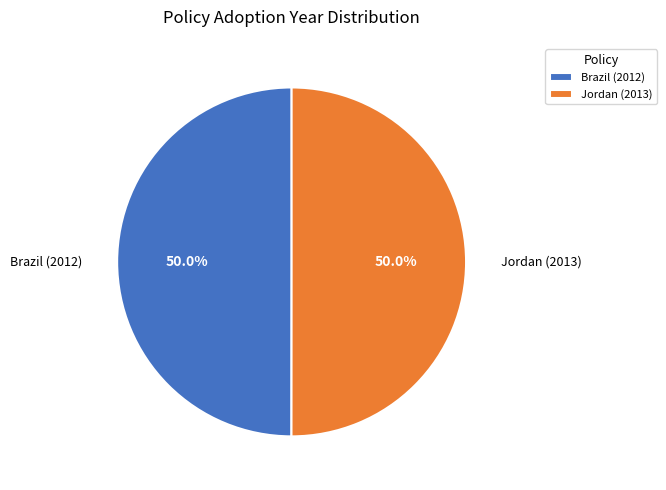

To the nearest percent, what is the average slice percentage?

50%